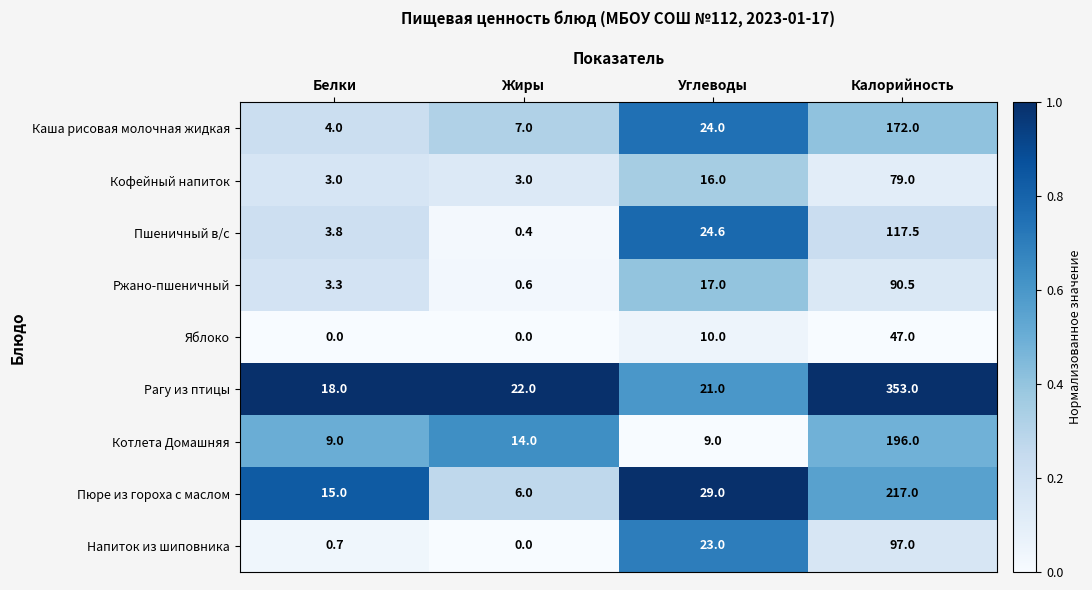

Which series has the widest spread of values?

Рагу из птицы